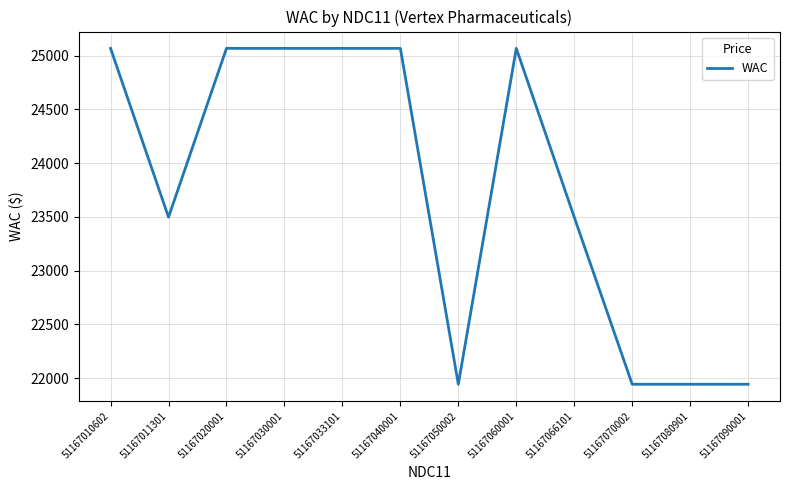

How many values are below 25067?

6